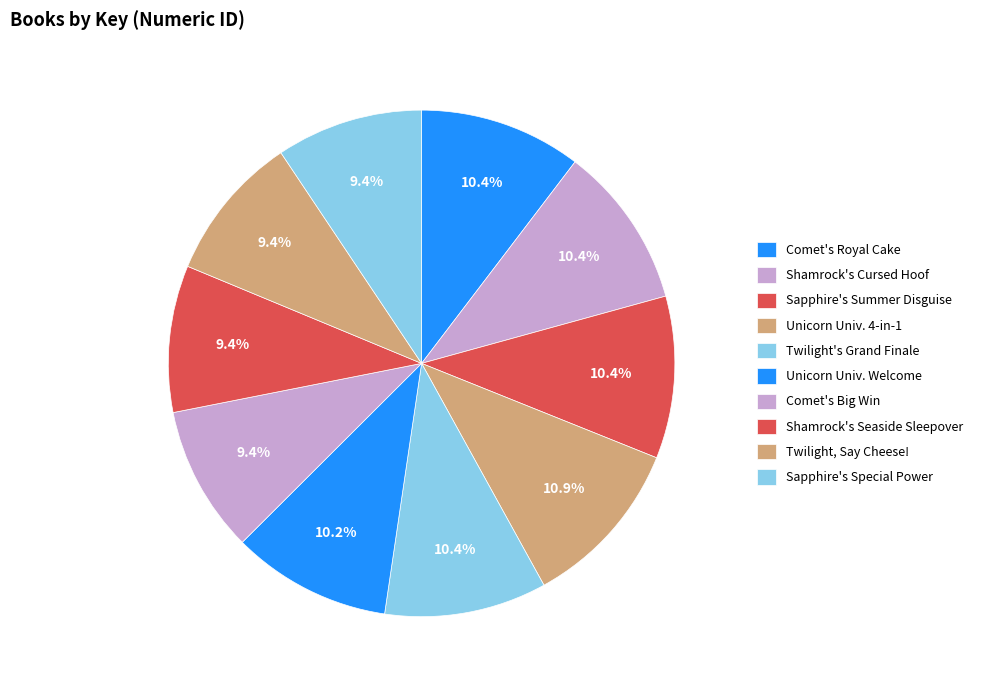

Is Comet's Royal Cake the majority of the pie?

No